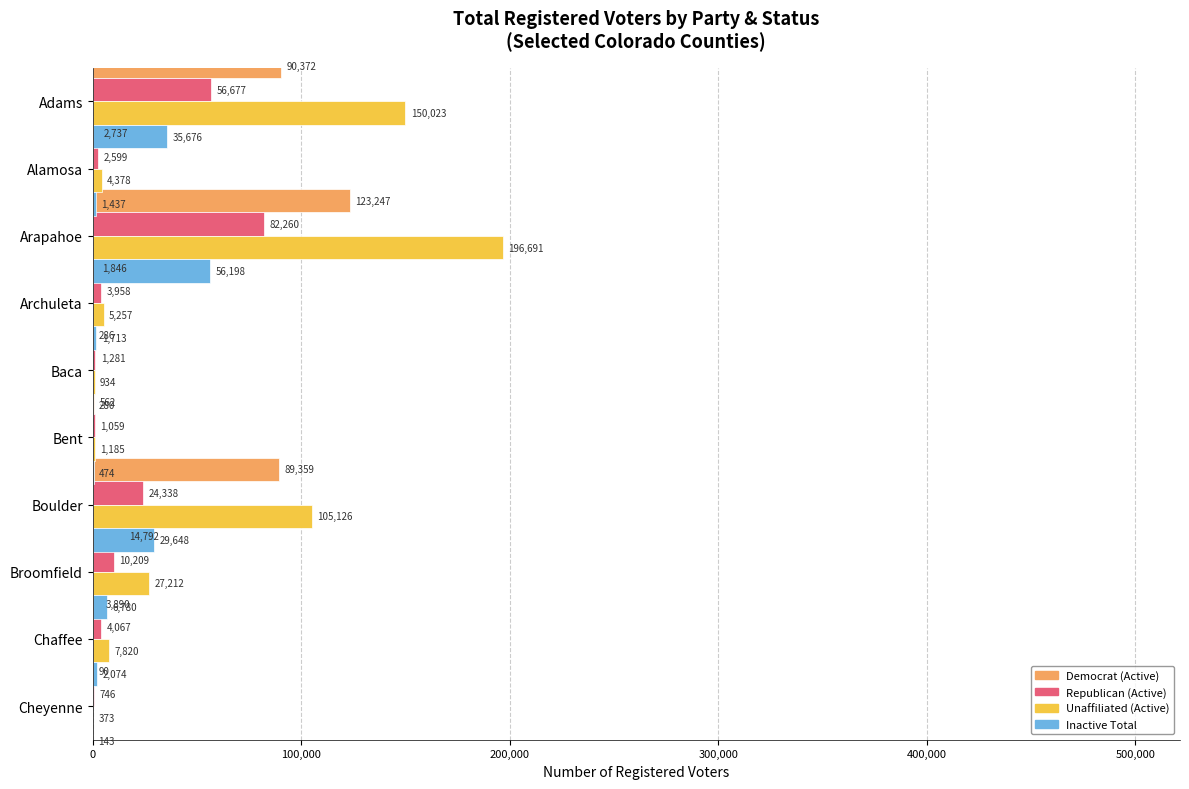

At how many categories does at least one series exceed 114744?

2